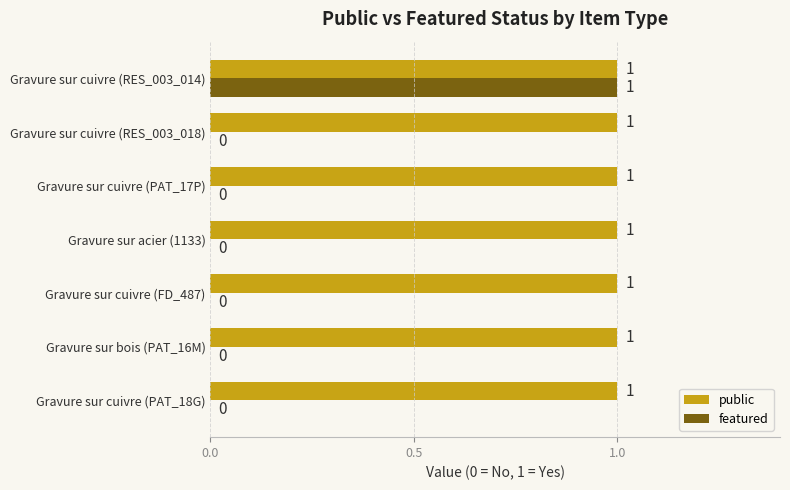

How many featured values are between 0 and 1?

7